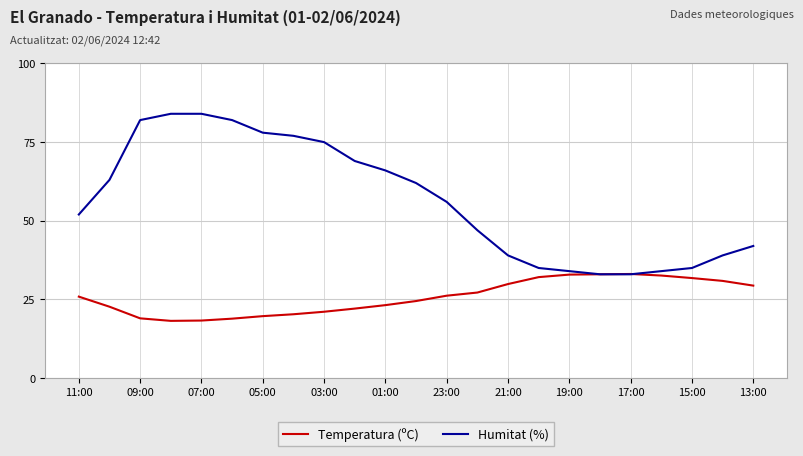

What is the maximum value shown in the chart?

84.0